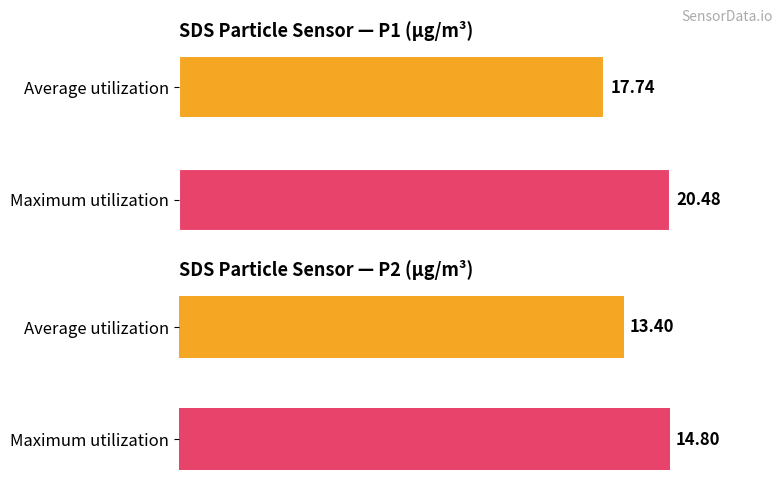

How many bars are there in each group?

2